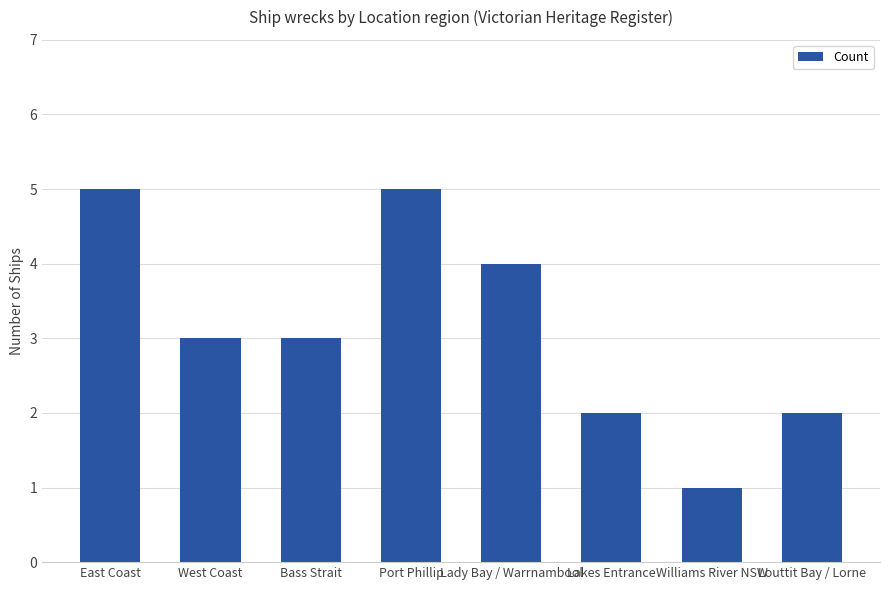

What is the difference between the second highest and minimum values?

4